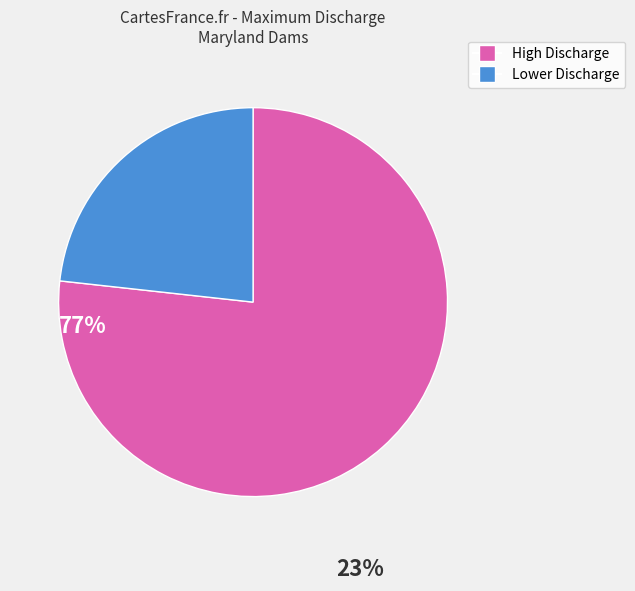

Count the number of slices in the pie.

2